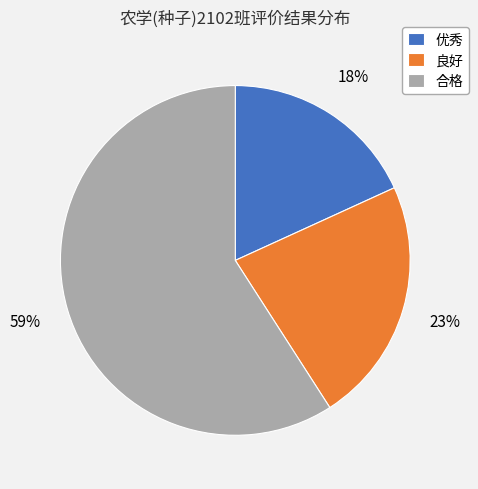

What is the largest slice in the pie chart?

合格